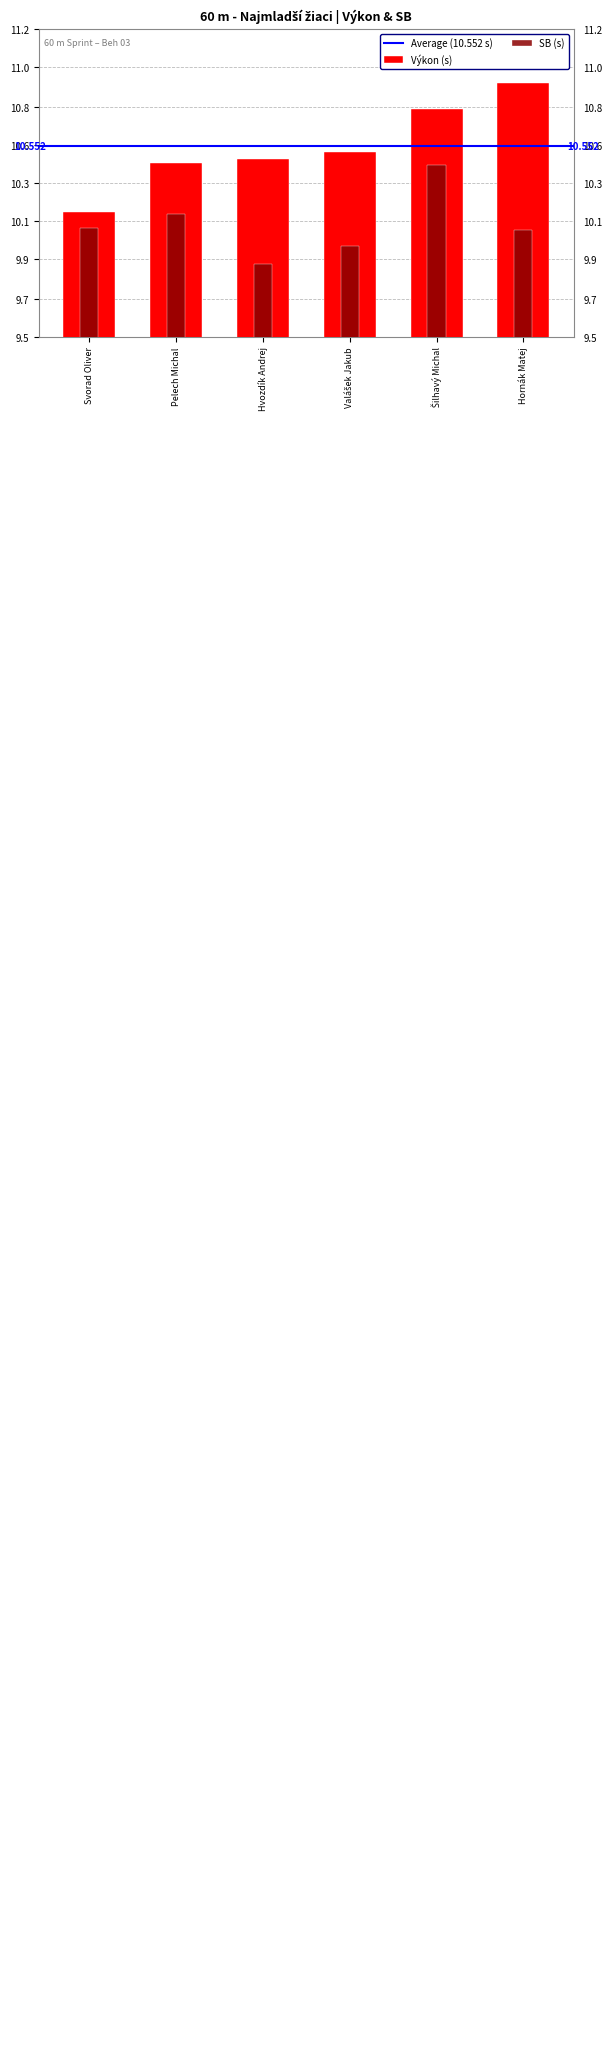

What is the difference between the highest and lowest values at Šilhavý Michal?

0.3